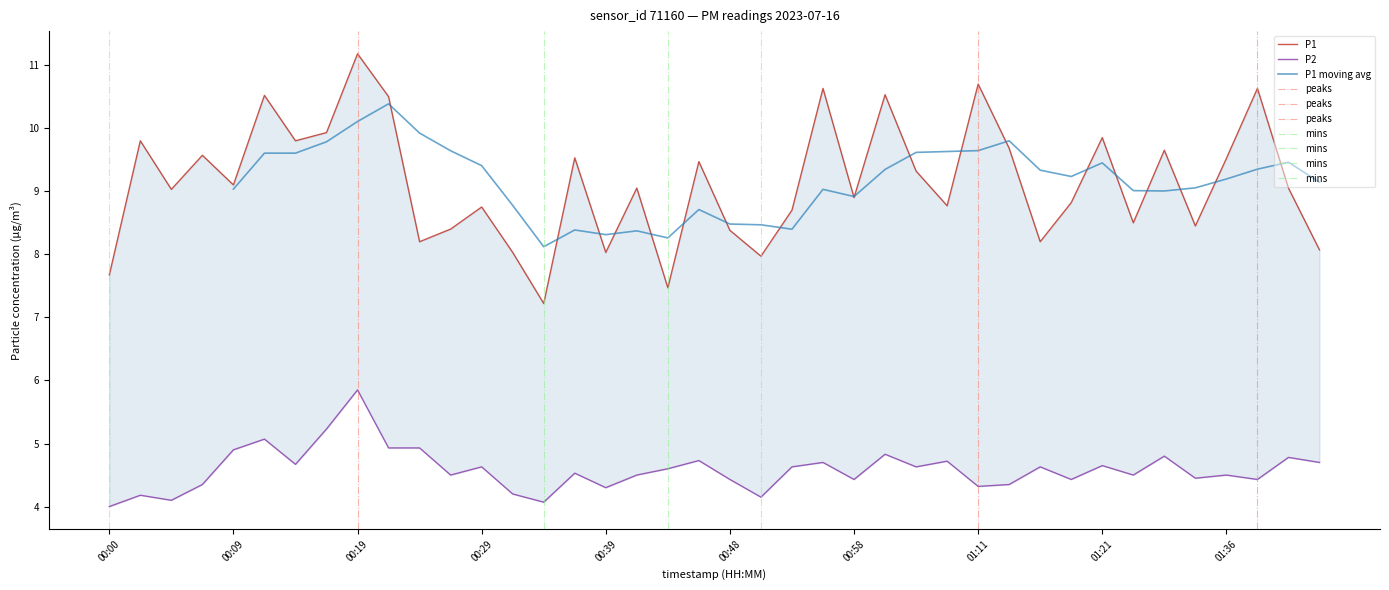

How many interior local peaks does the P2 series have?

14